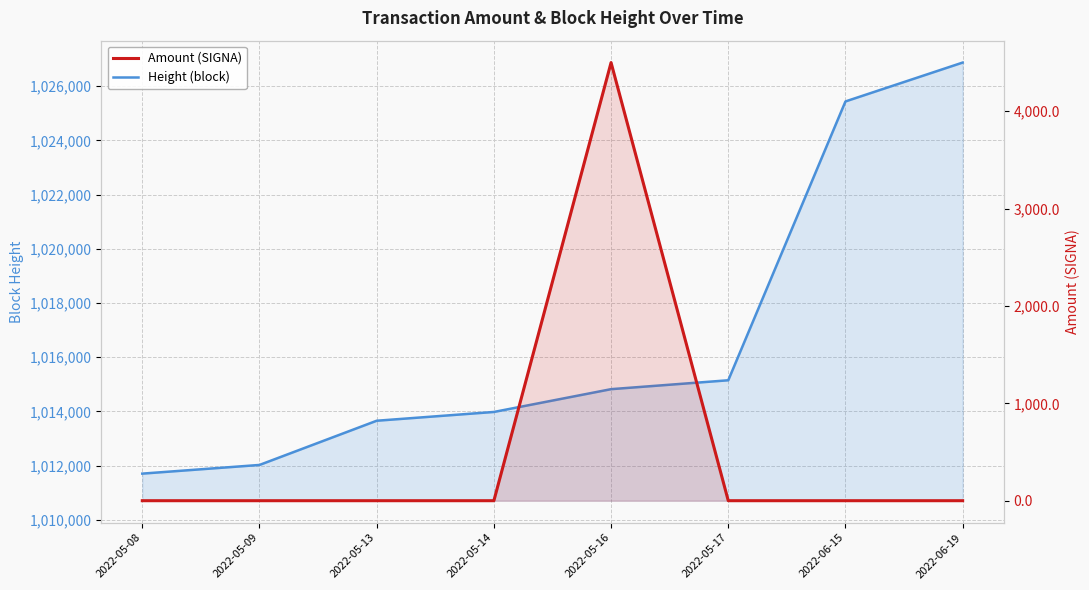

What is the maximum value for Amount (SIGNA)?

4500.3